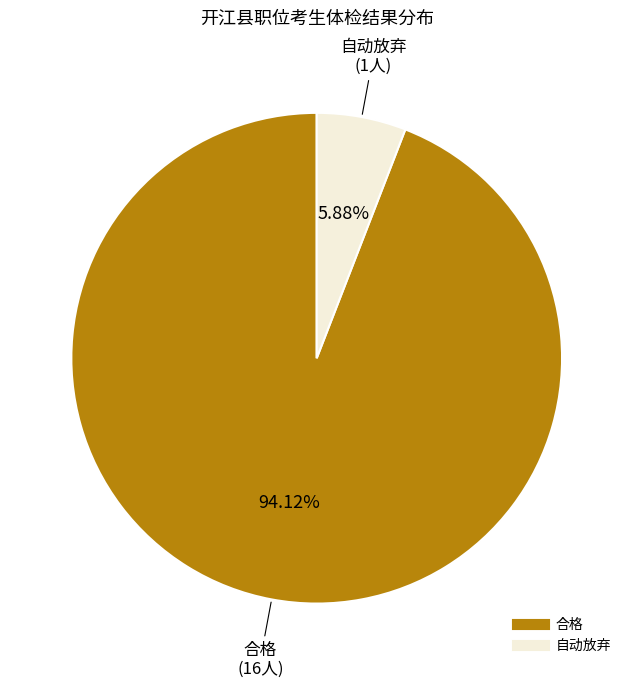

How many slices are in this pie chart?

2